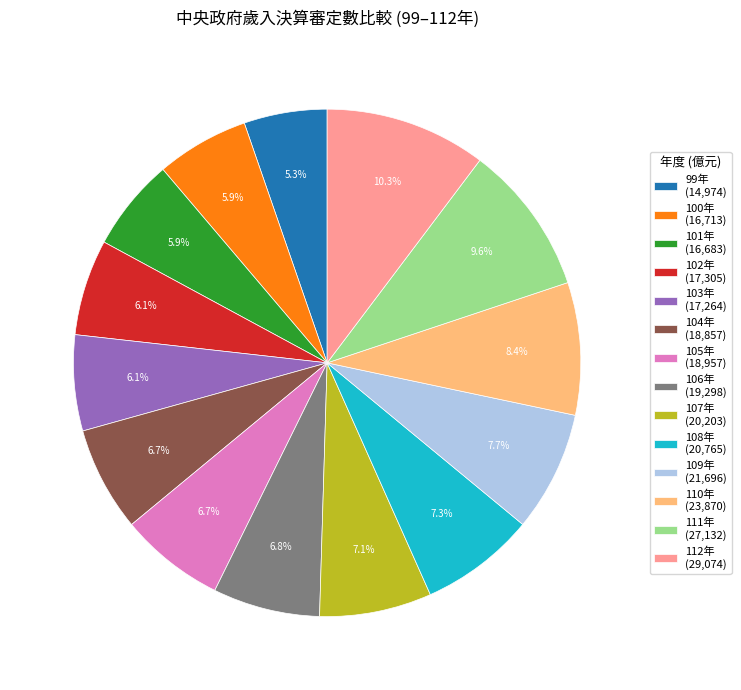

How many segments does this pie chart have?

14